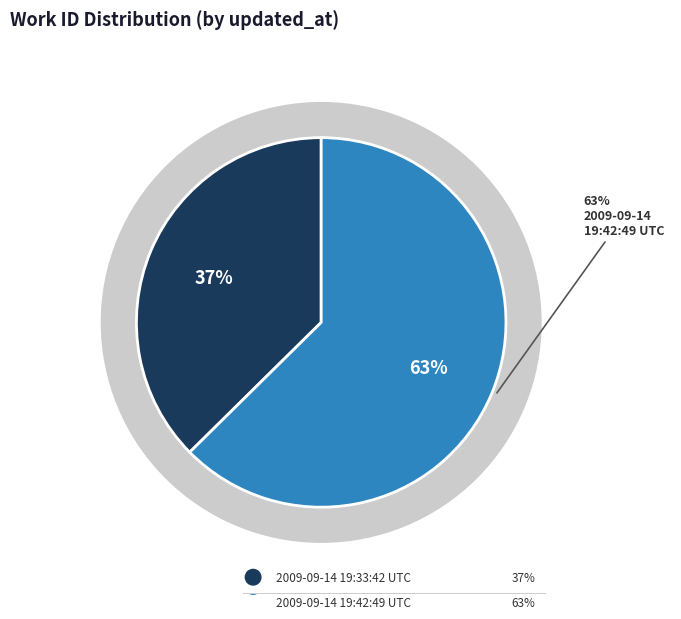

Approximately how many times larger is the value at 2009-09-14 19:33:42 UTC compared to 2009-09-14 19:42:49 UTC?

0.6